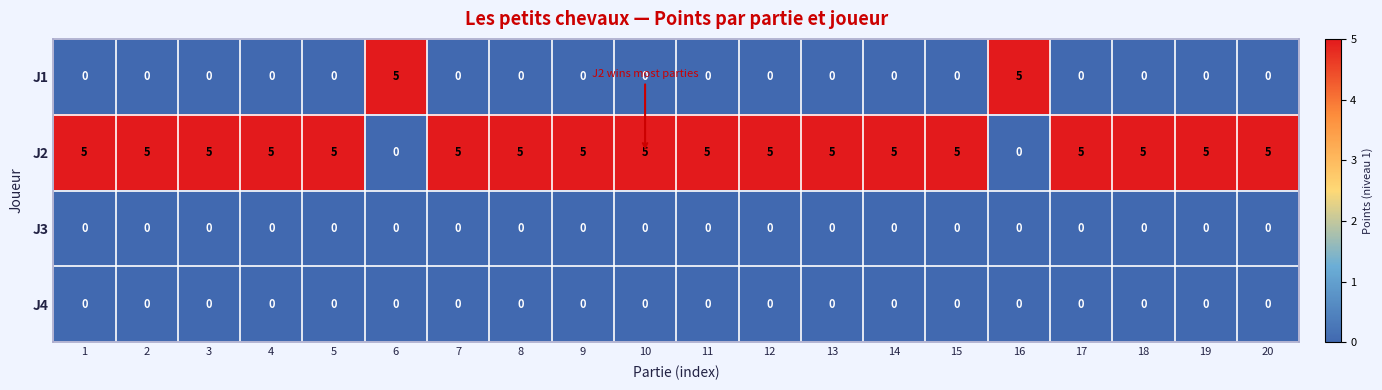

What is the greatest value displayed?

5